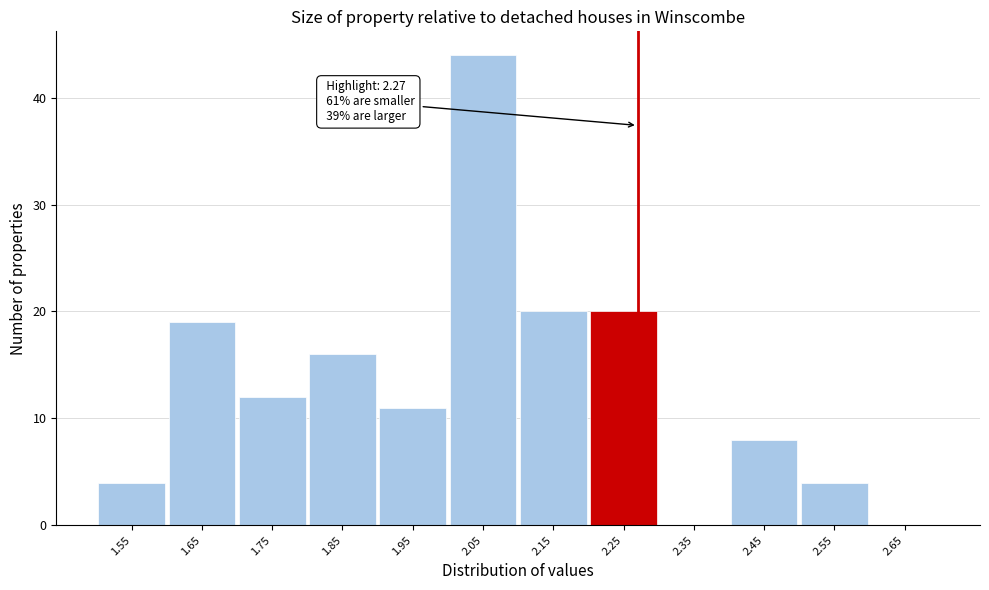

Which range on the x-axis has the tallest bar?

2.0 to 2.1